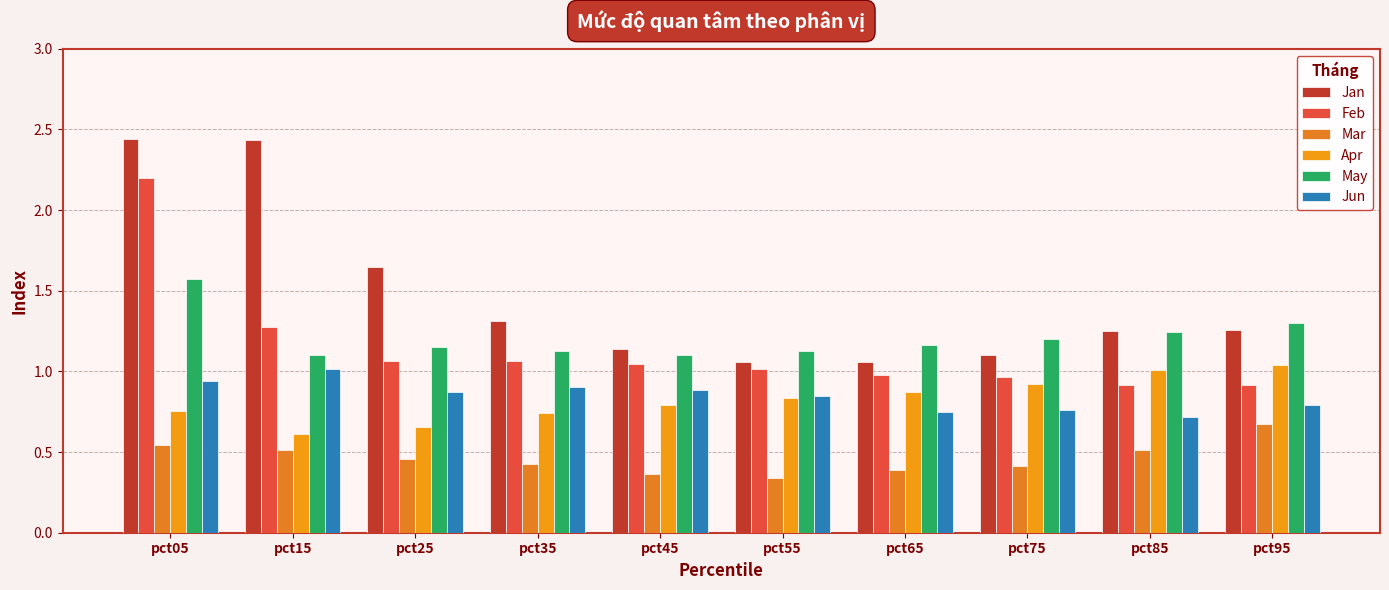

What is the difference between the Jan values at pct25 and pct65?

0.6